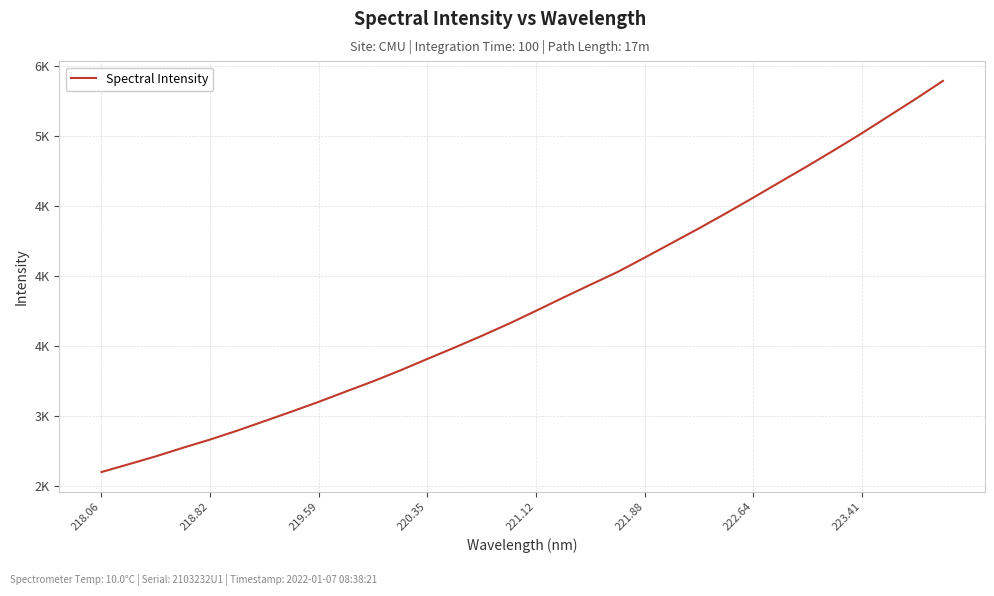

Does the chart display data point markers on the line(s)?

No